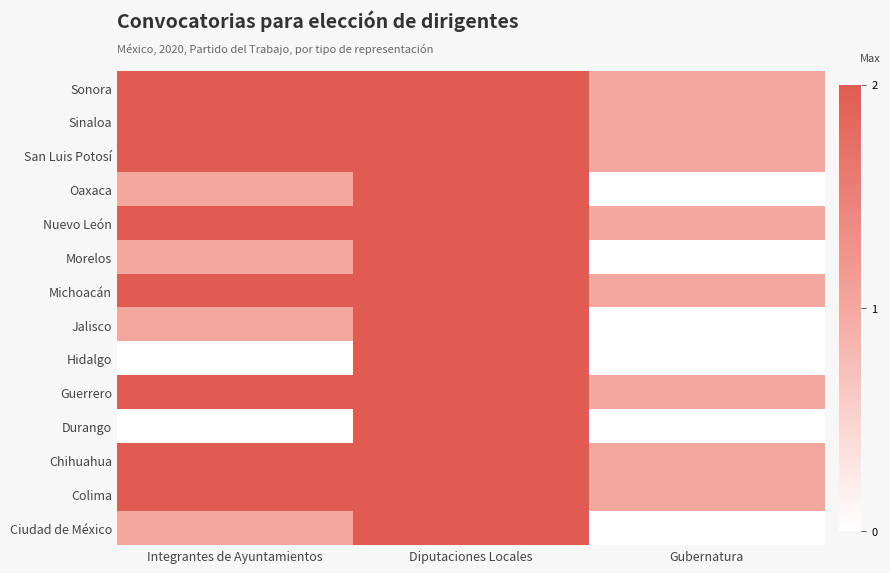

Which series has the largest total across all categories?

Sonora